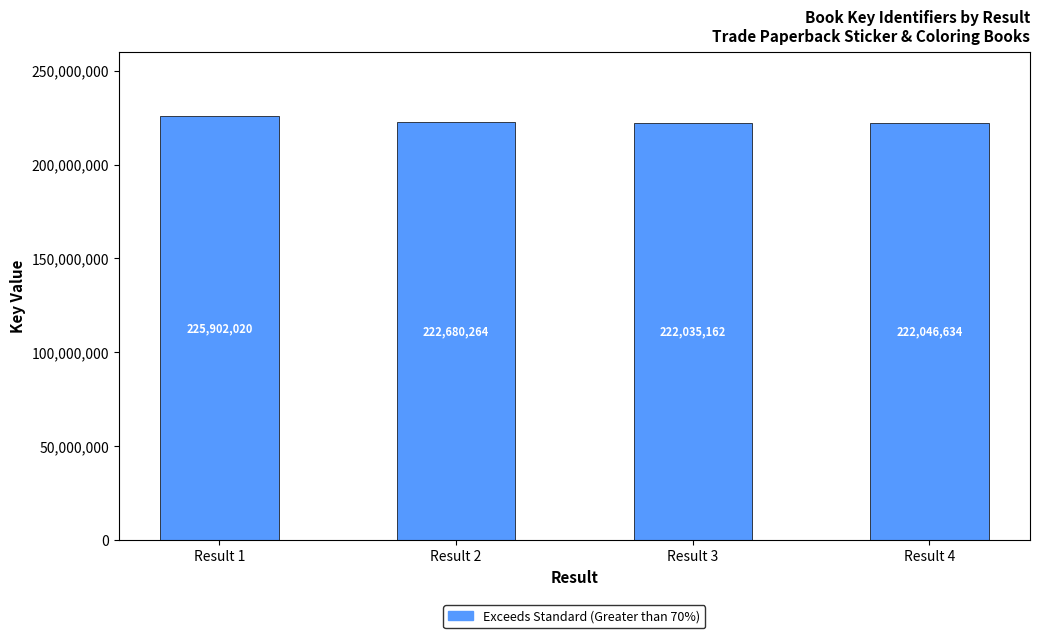

List the labels in order of value, largest first.

Result 1, Result 2, Result 4, Result 3